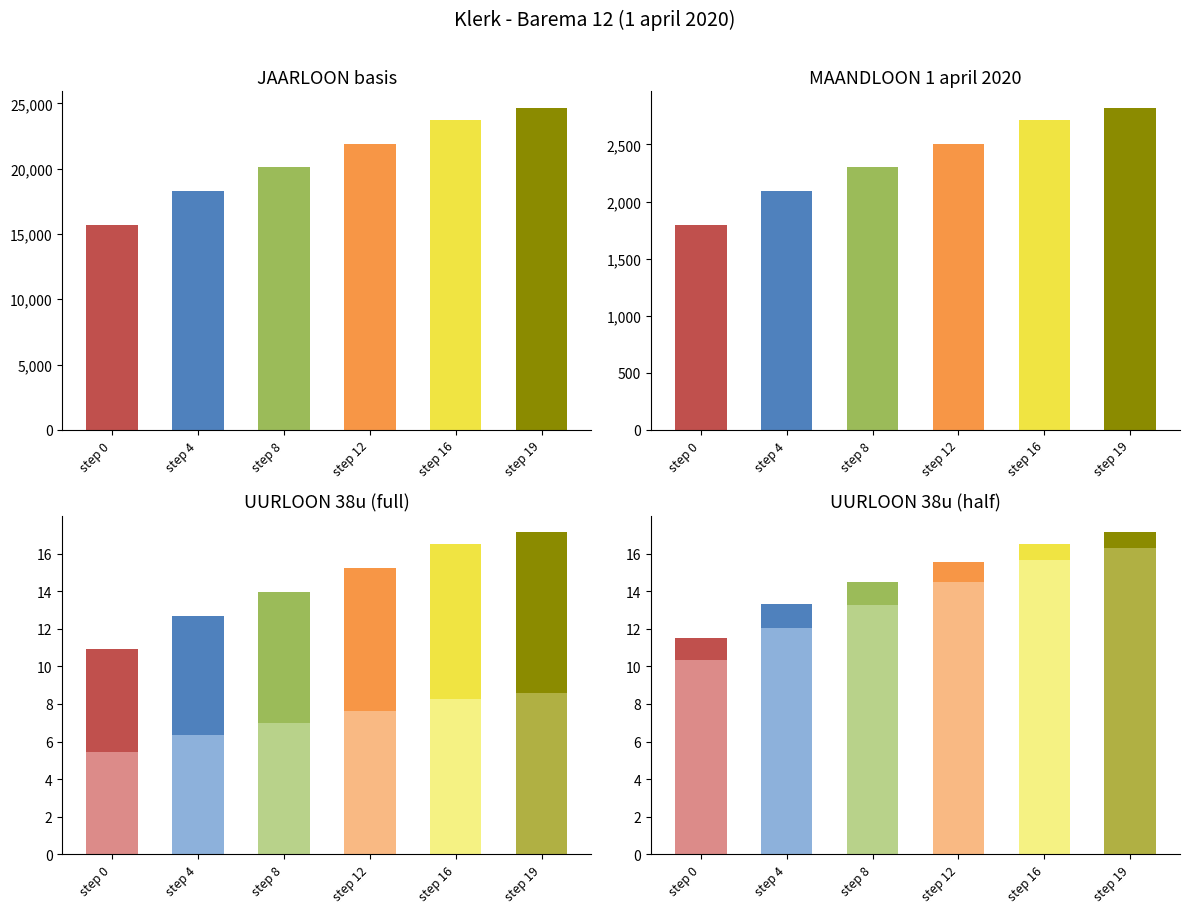

Does the chart contain stacked bars?

No